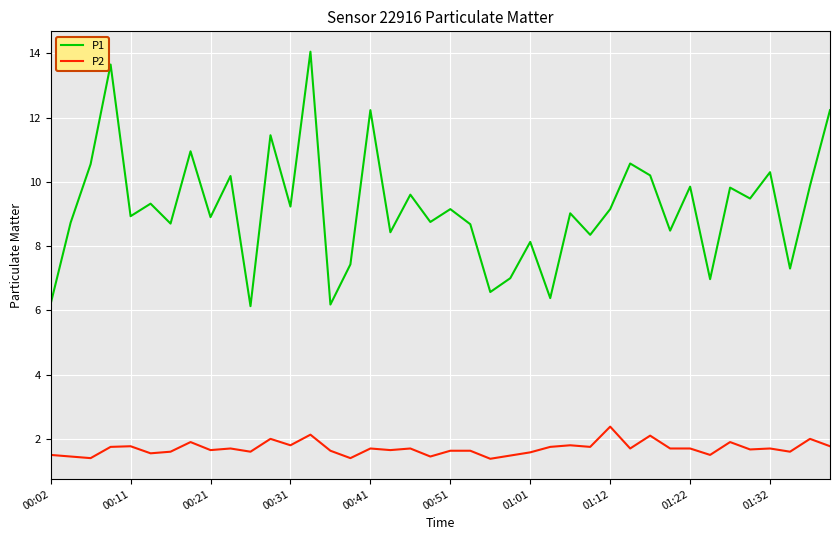

True or false: P2 and P1 intersect in this chart.

False